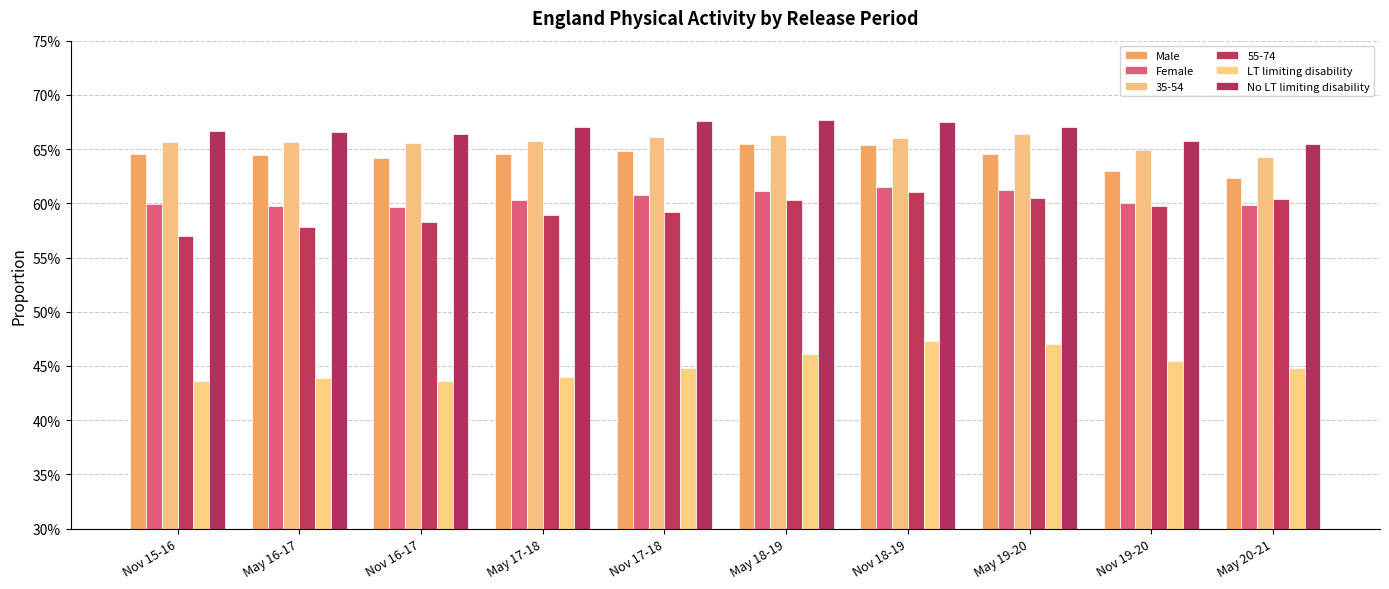

What is the average value of the No LT limiting disability series?

0.7